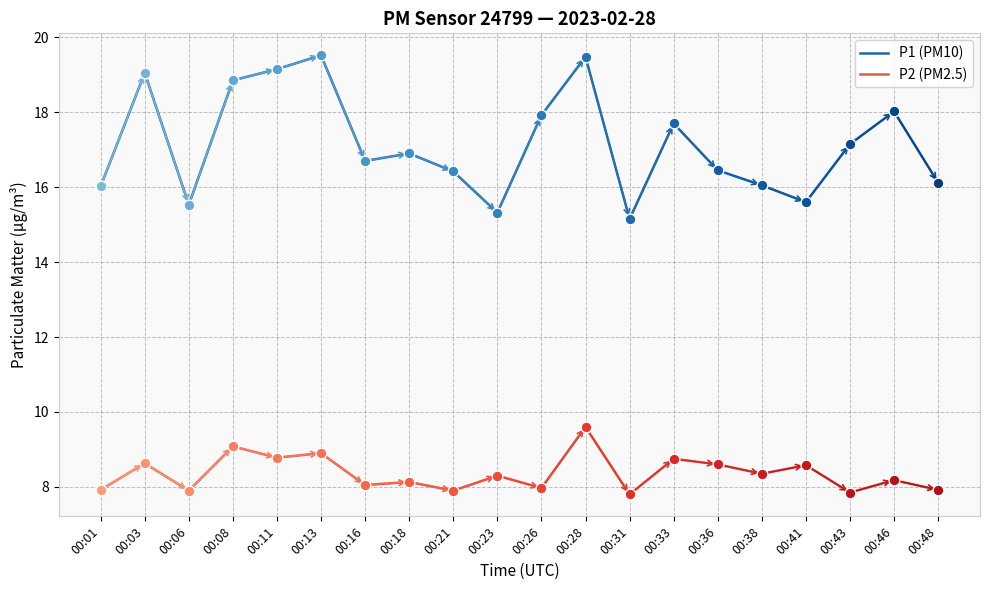

What is the difference between the highest and lowest values at 00:03?

10.4